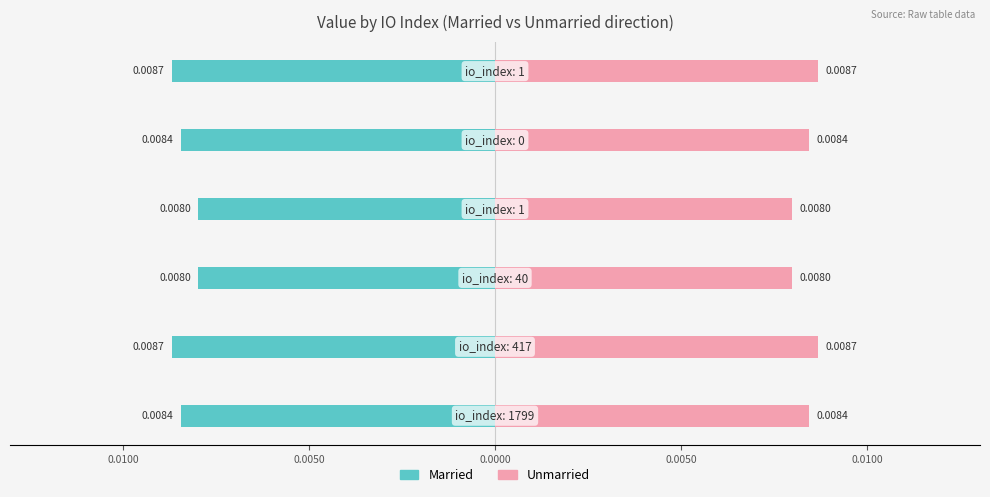

List the series in order of their overall mean, highest first.

Unmarried, Married